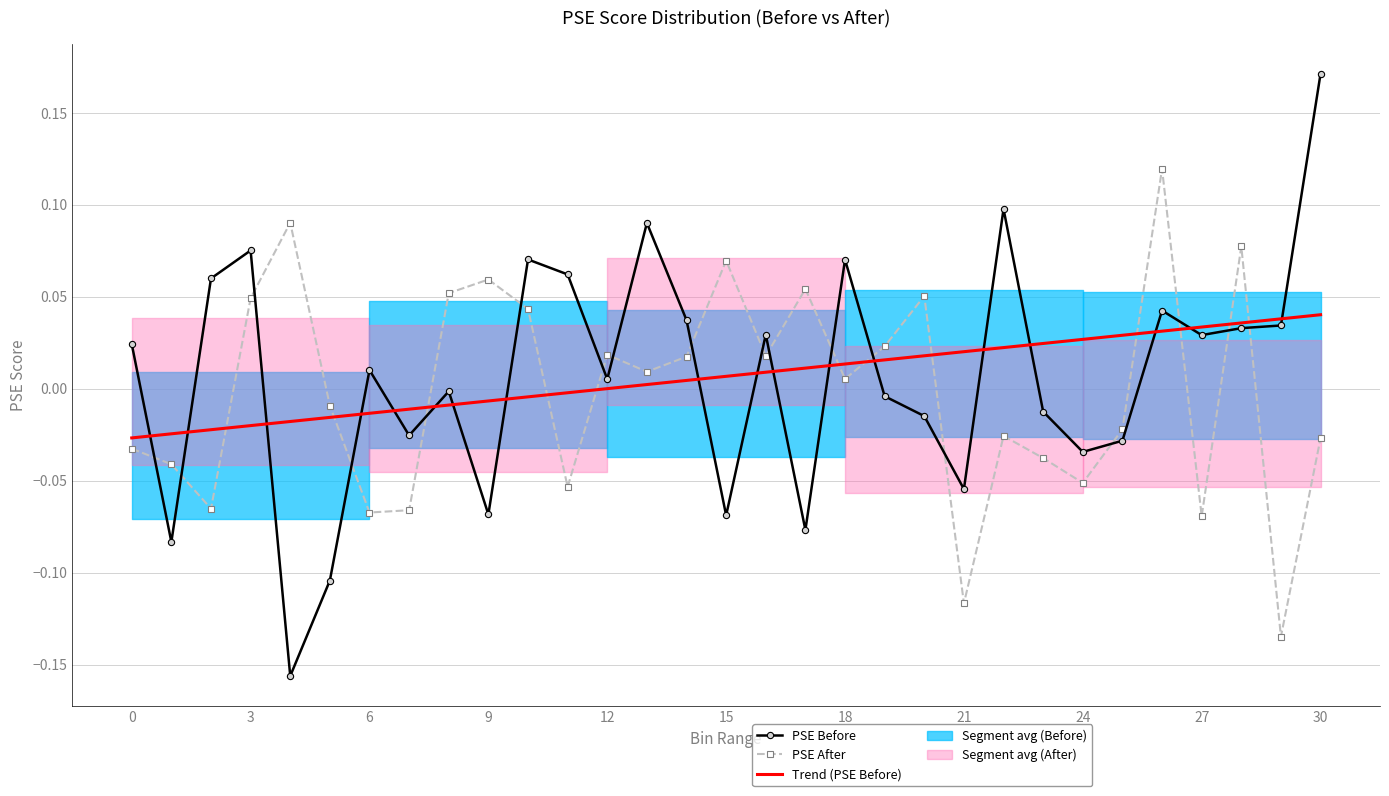

Which has a higher value, 12 or 29?

29